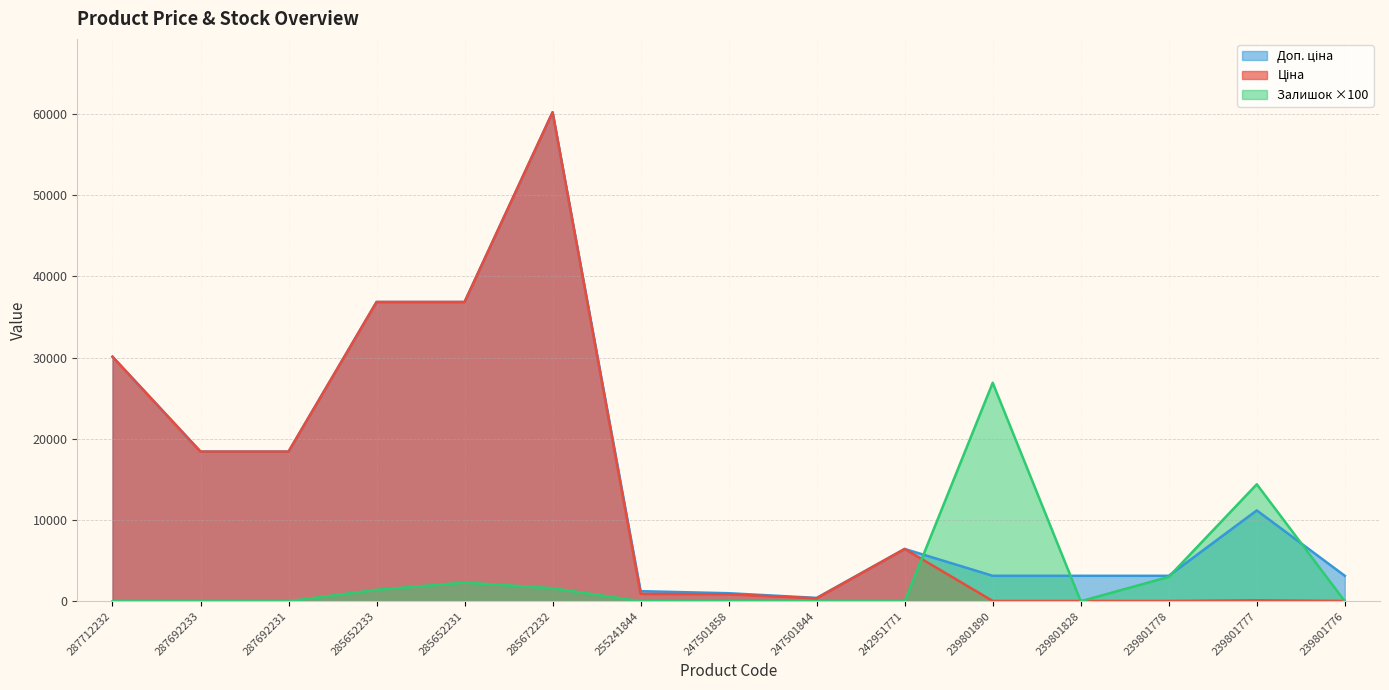

What is the label of the 1st point from the left?

287712232